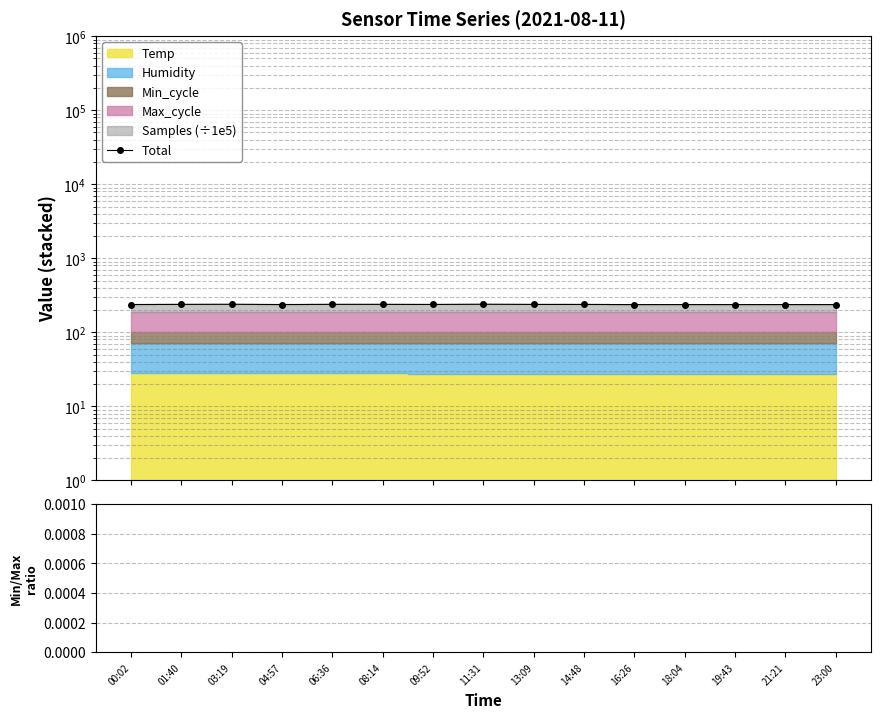

True or false: Total has more than 2 interior local peaks.

True